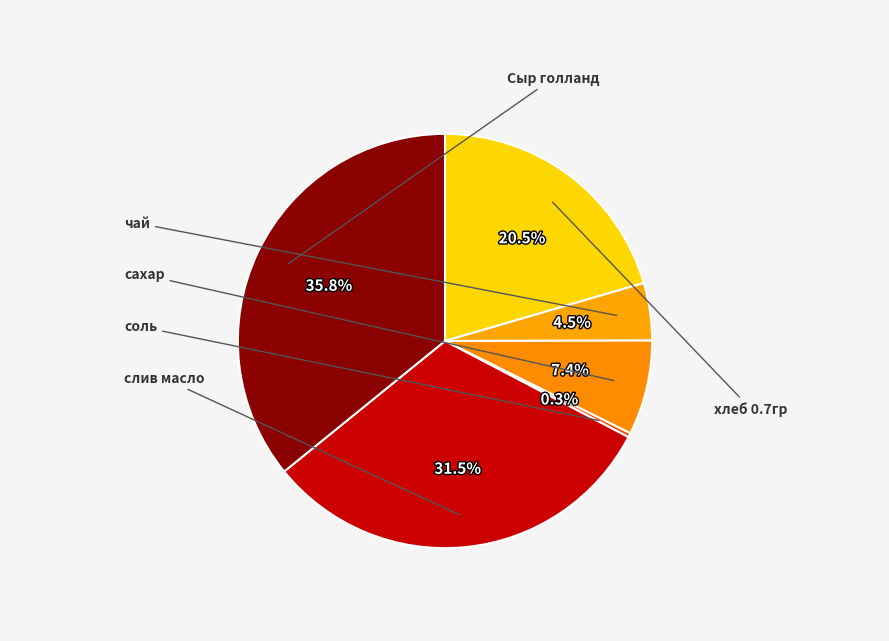

What percentage is the слив масло slice, to the nearest percent?

31%